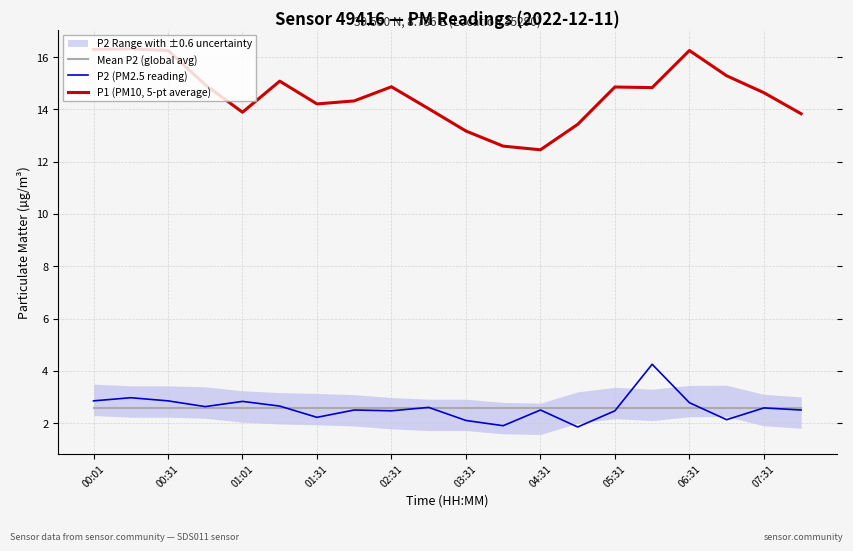

How many data points does each series have?

20